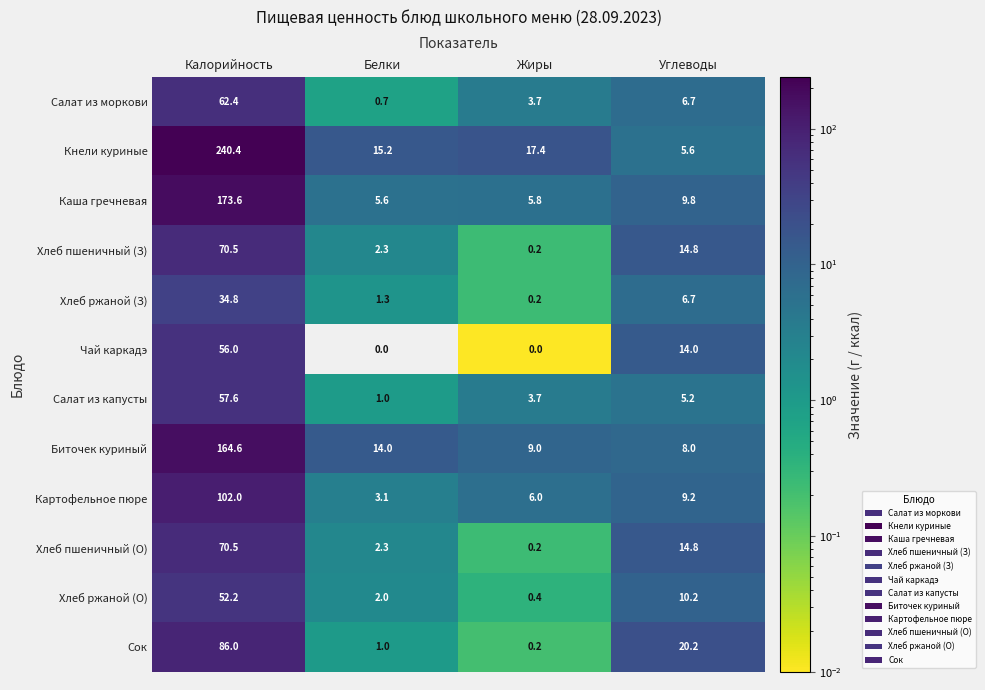

At which category is the sum across all series the highest?

Калорийность